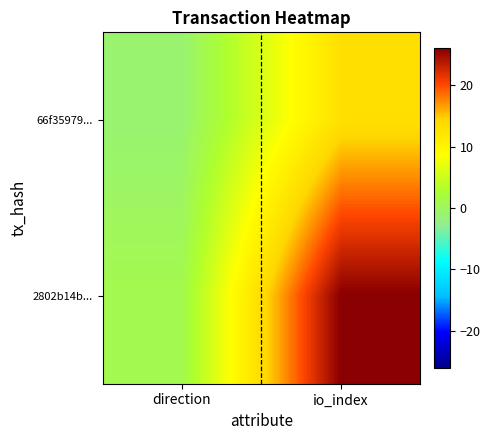

Rank the series at io_index from lowest to highest value.

66f35979..., 2802b14b...